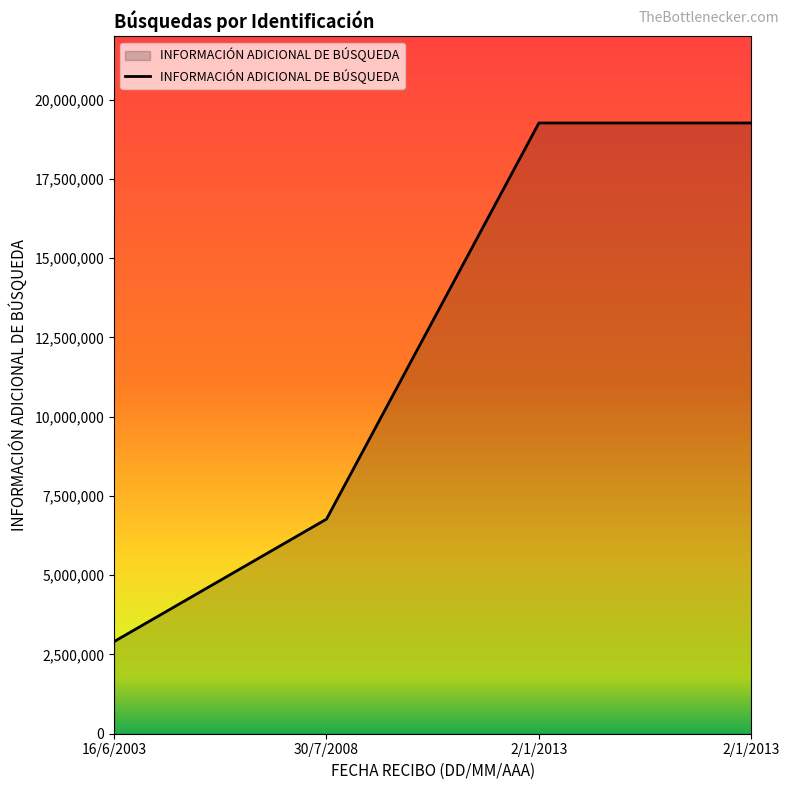

What is the ratio of the value at 2/1/2013 to the value at 30/7/2008?

2.8